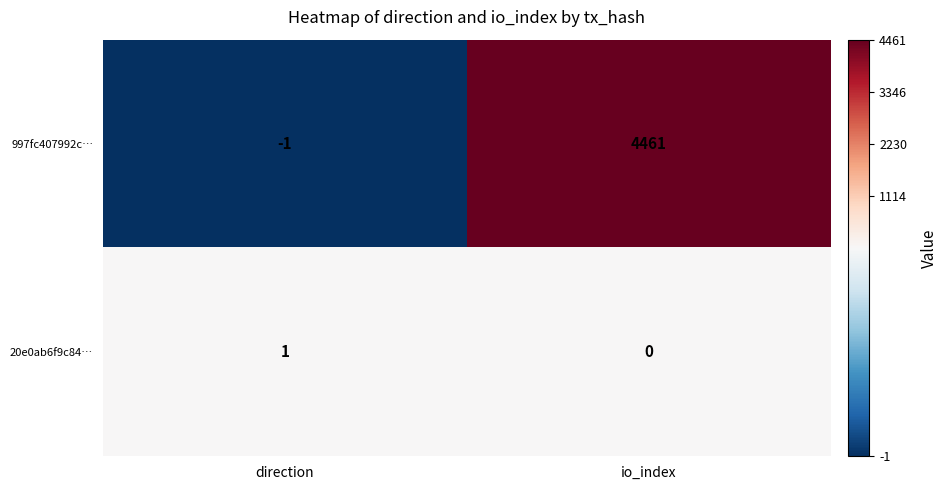

Count the number of categories in the chart.

2